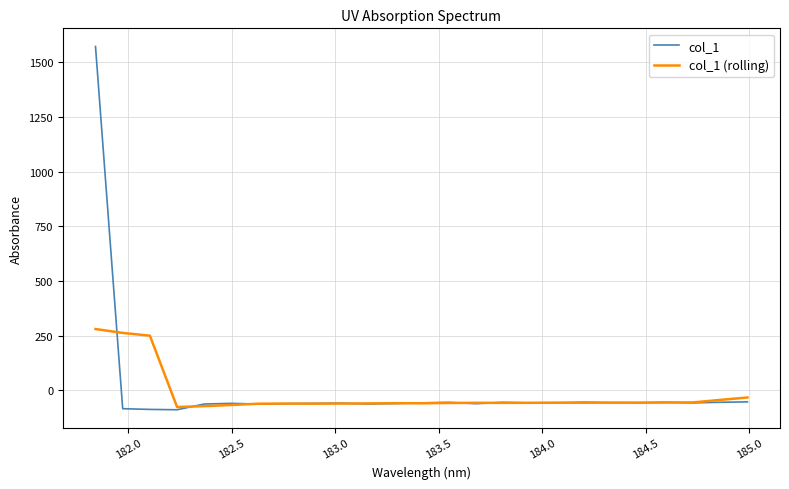

Is this an area chart (filled region under the line)?

No